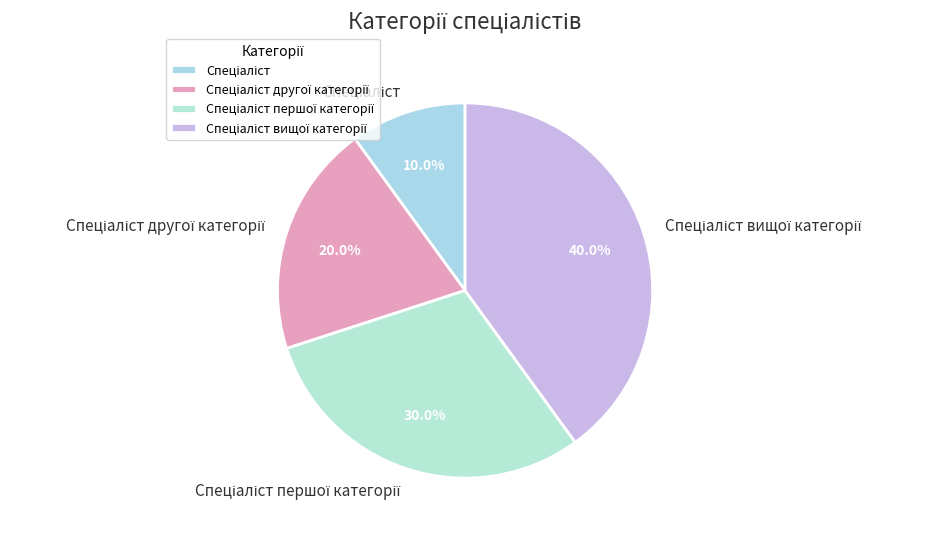

To the nearest percent, what is the difference between the largest and smallest slice percentages?

30%